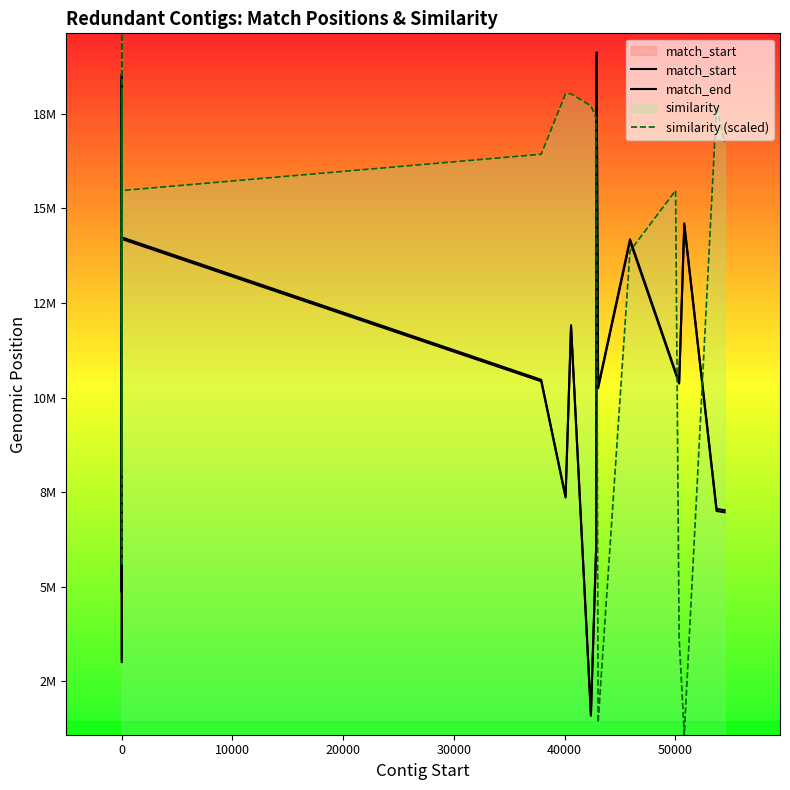

How many interior local peaks does the match_end series have?

11